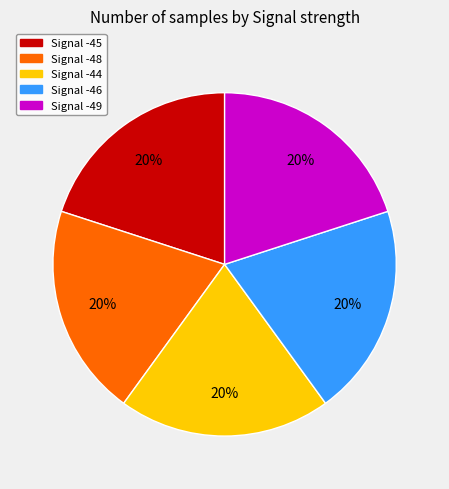

Is there any slice that represents more than half of the pie?

No